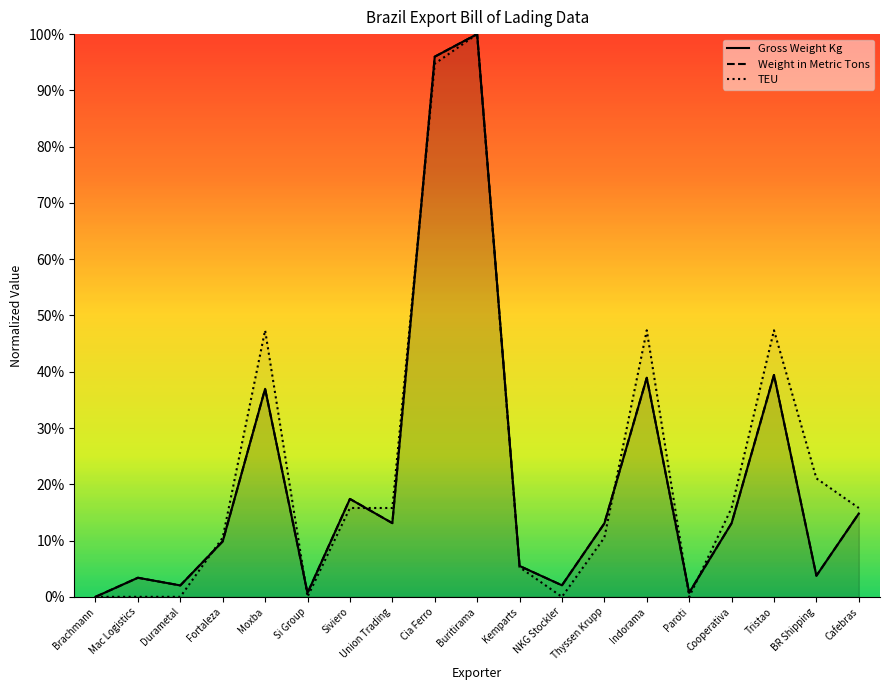

What is the difference between the Weight in Metric Tons values at Tristao and Siviero?

22.0